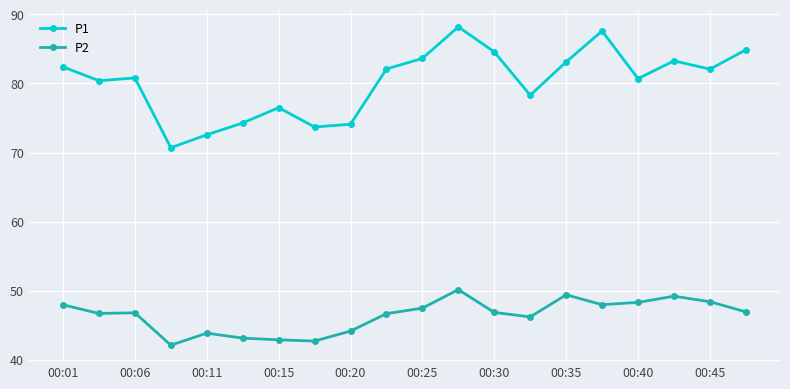

How many data points in P1 are above 82?

10